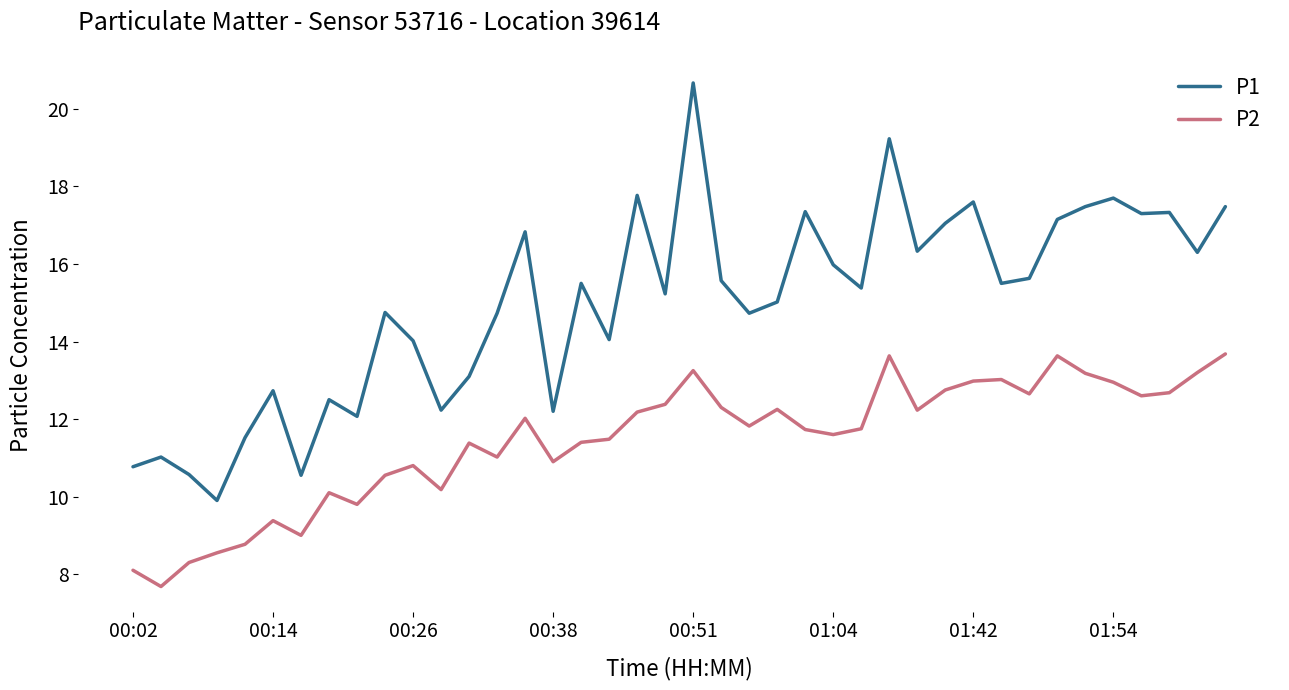

What is the minimum value for P2?

7.7